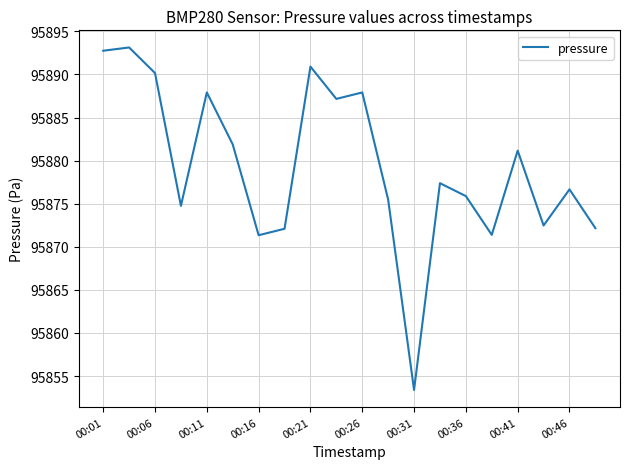

What is the sum of all values?

1917585.9